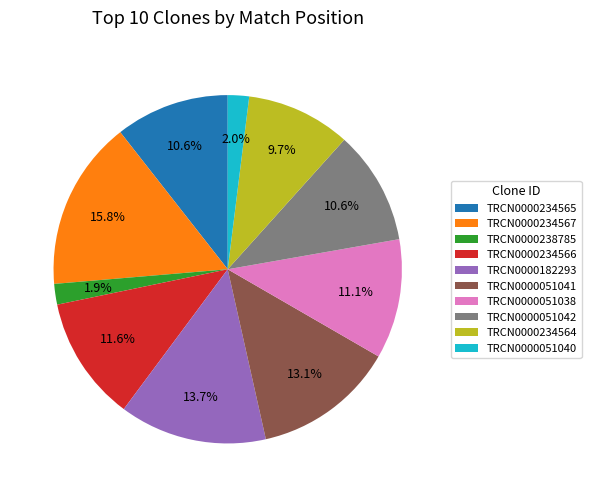

Does TRCN0000234565 represent more than half of the total?

No